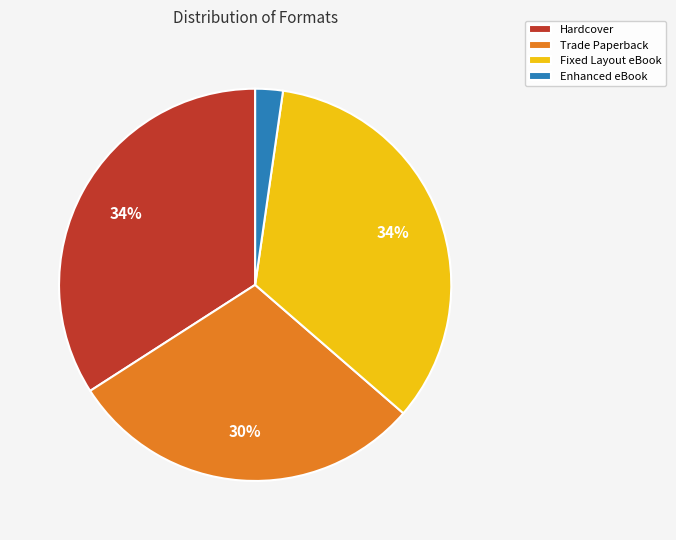

Combined, do Enhanced eBook and Trade Paperback account for over 50%?

No